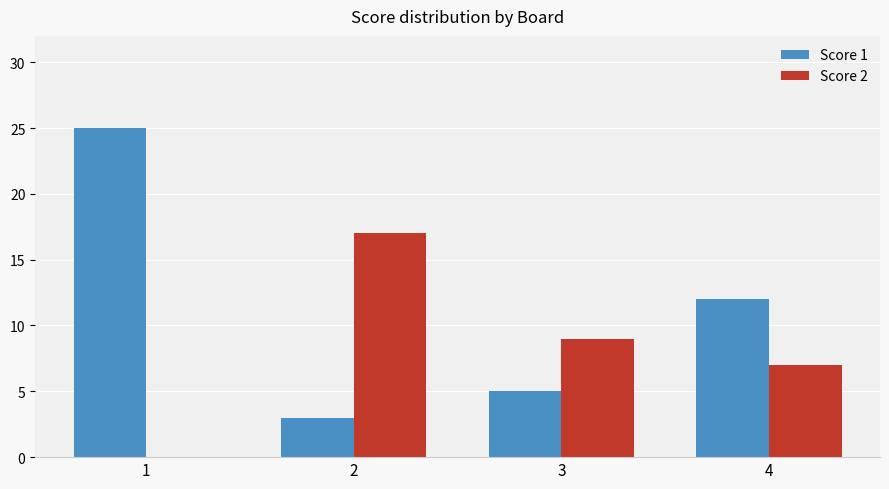

What is the approximate value of Score 2 at 3, to the nearest 5?

10